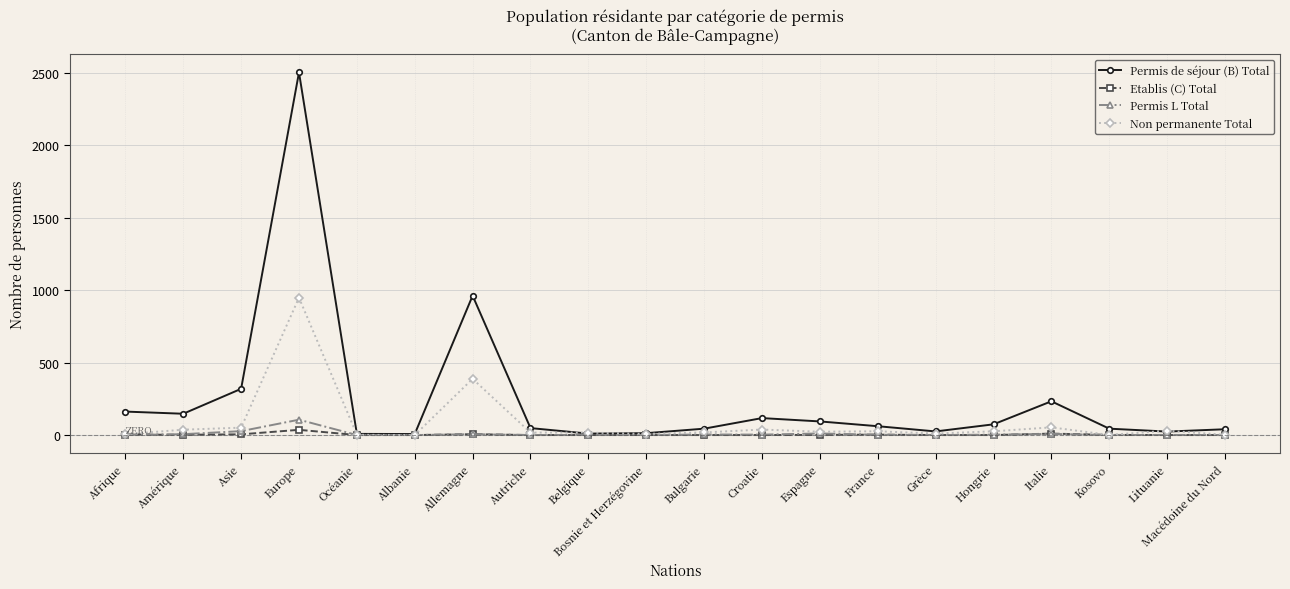

Which series has the largest range (max minus min)?

Permis de séjour (B) Total